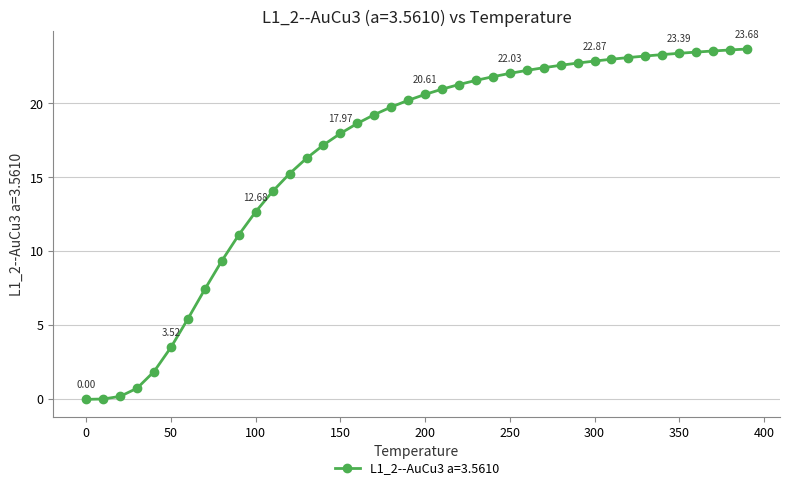

What is the sum of all values?

662.5